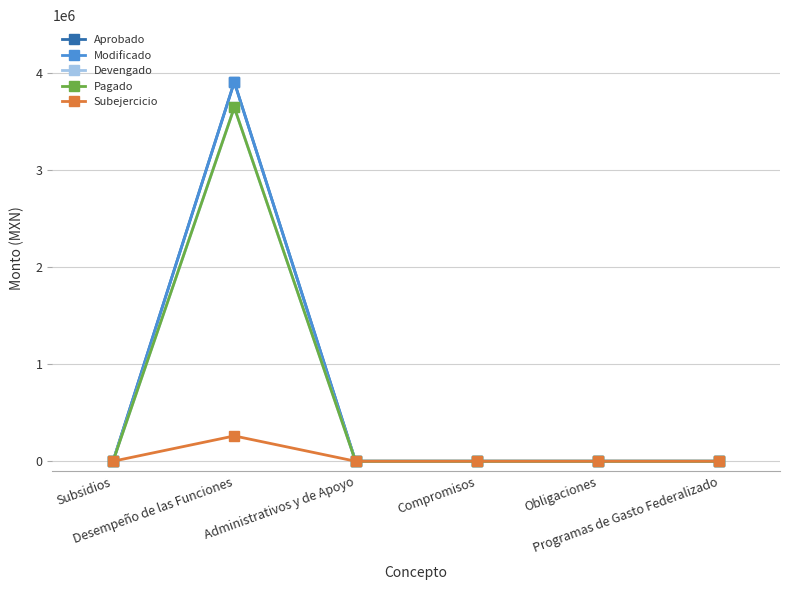

Is this an area chart (filled region under the line)?

No